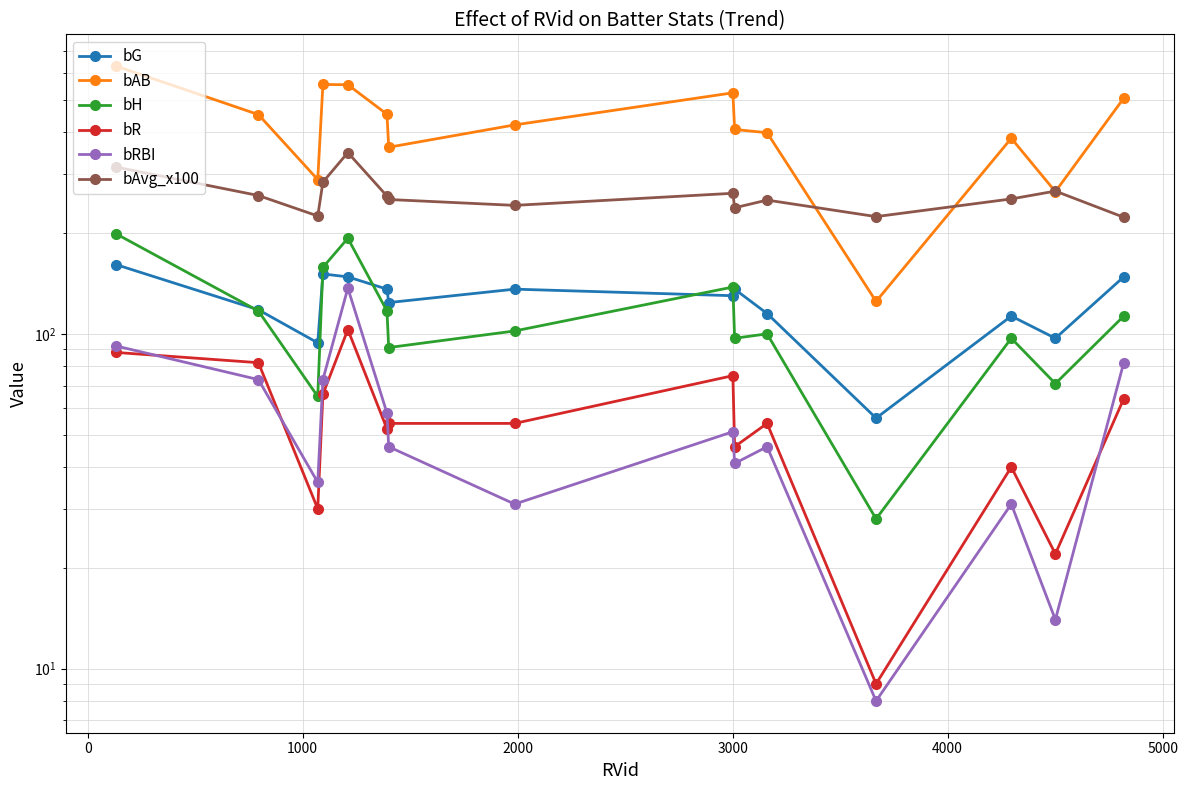

Does the chart have visible grid lines?

Yes